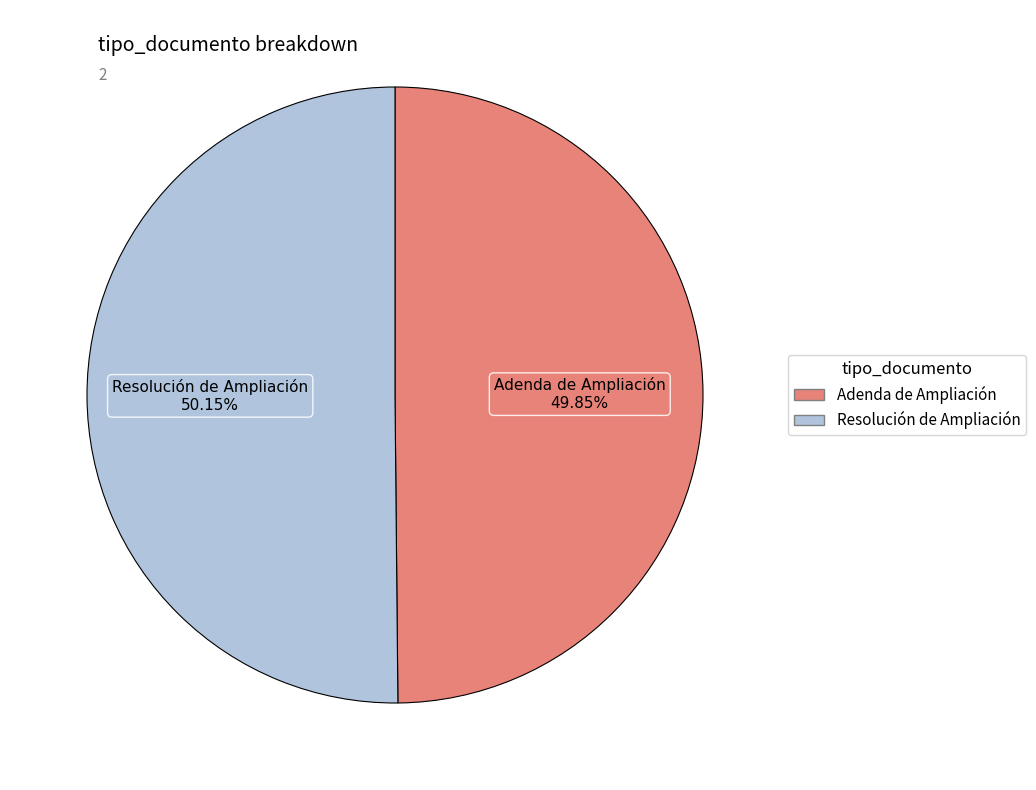

Count the number of slices in the pie.

2